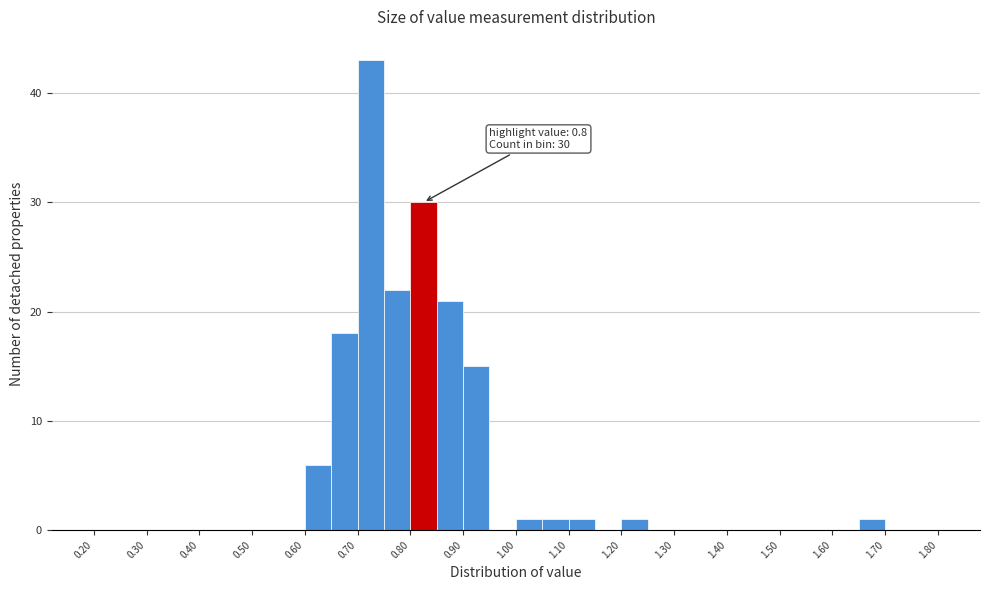

Over which range of the x-axis is the bar tallest?

0.70 to 0.75